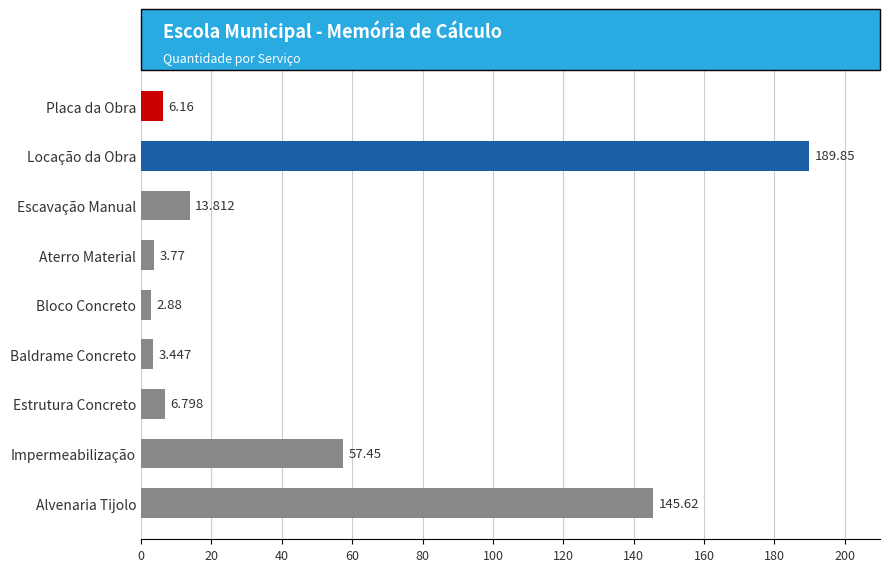

List the labels in order of value, largest first.

Locação da Obra, Alvenaria Tijolo, Impermeabilização, Escavação Manual, Estrutura Concreto, Placa da Obra, Aterro Material, Baldrame Concreto, Bloco Concreto